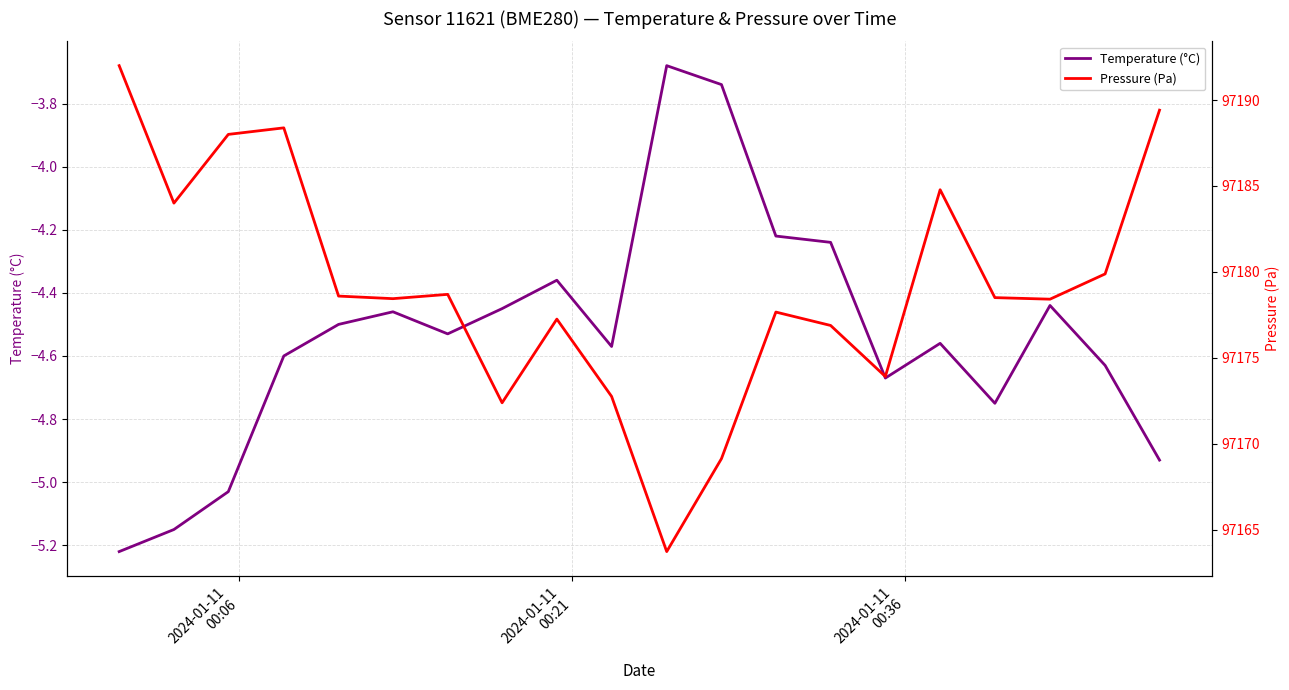

In Temperature (°C), how many points are lower than both neighbors (excluding endpoints)?

4